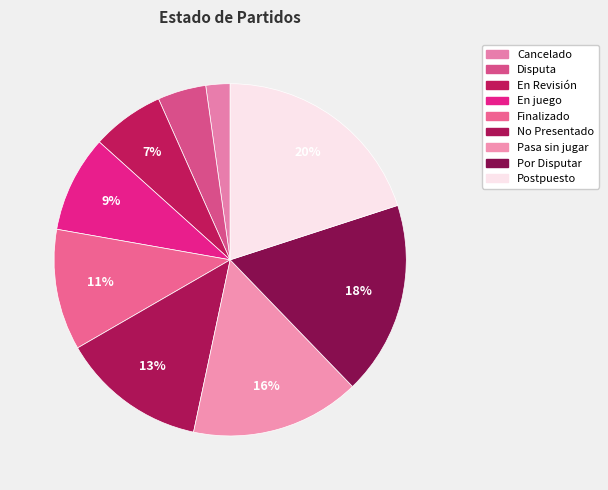

The Postpuesto slice represents 31% of the pie. True or false?

False